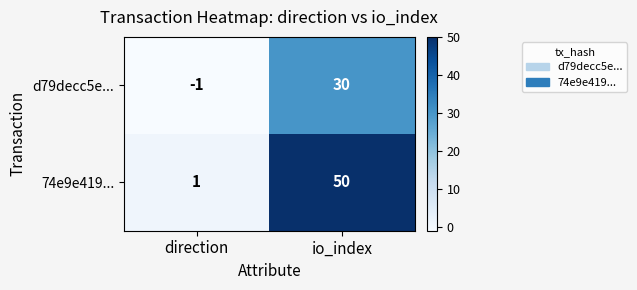

What is the difference between the highest and lowest values at io_index?

20